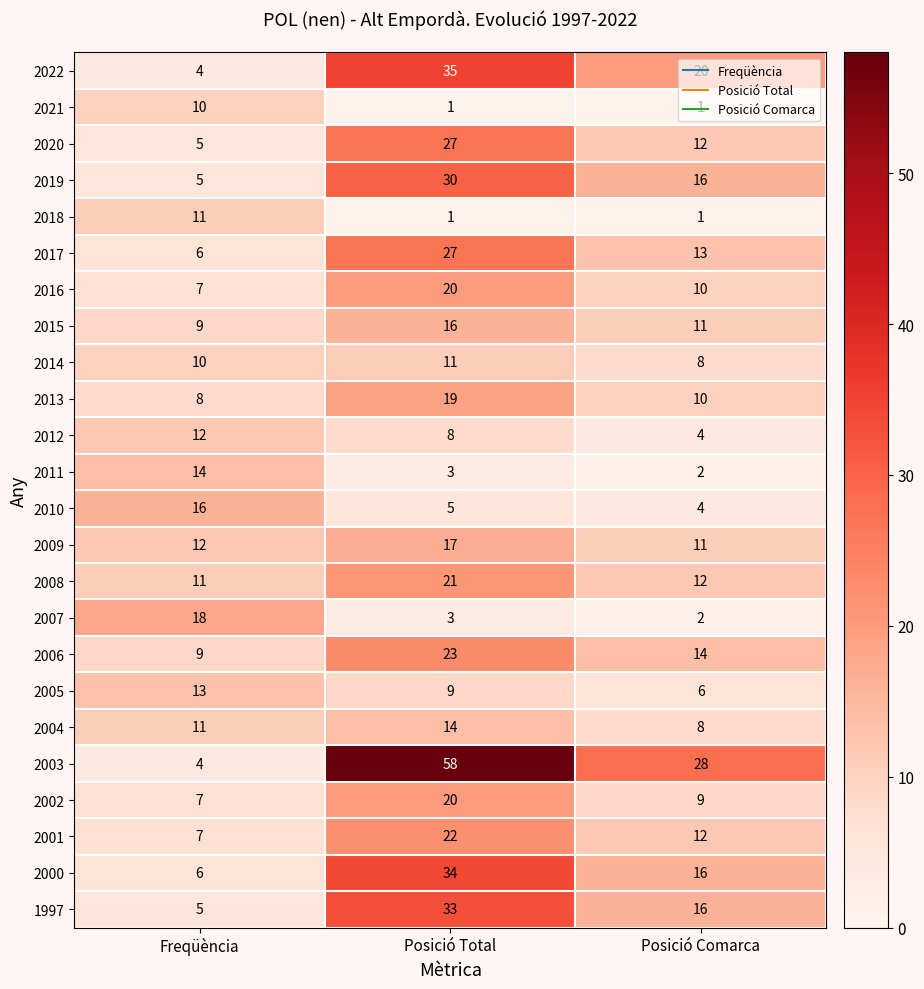

What value does the 2014 series have at Posició Total?

11